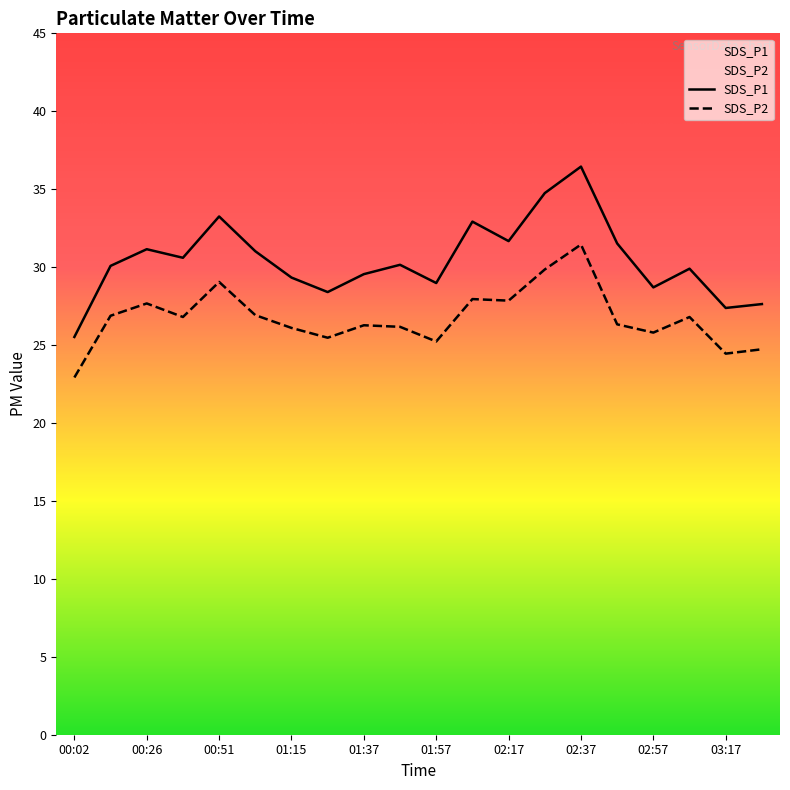

Does the chart display data point markers on the line(s)?

No